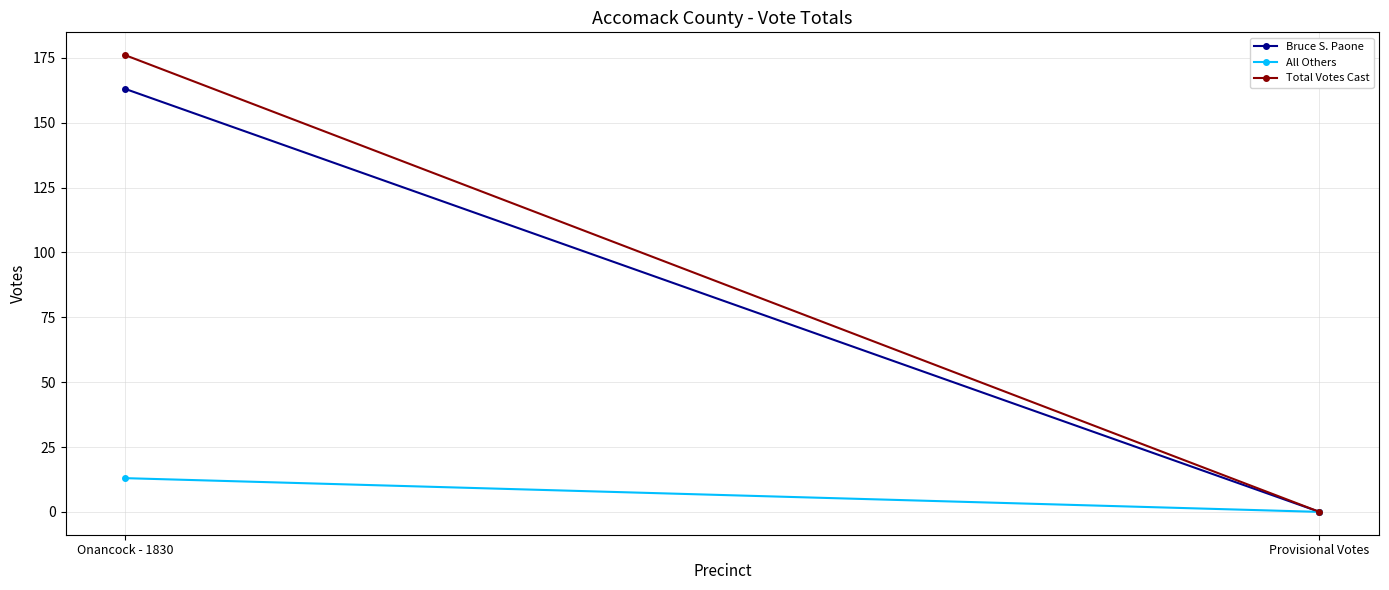

The value of All Others at Onancock - 1830 is 13. True or false?

True